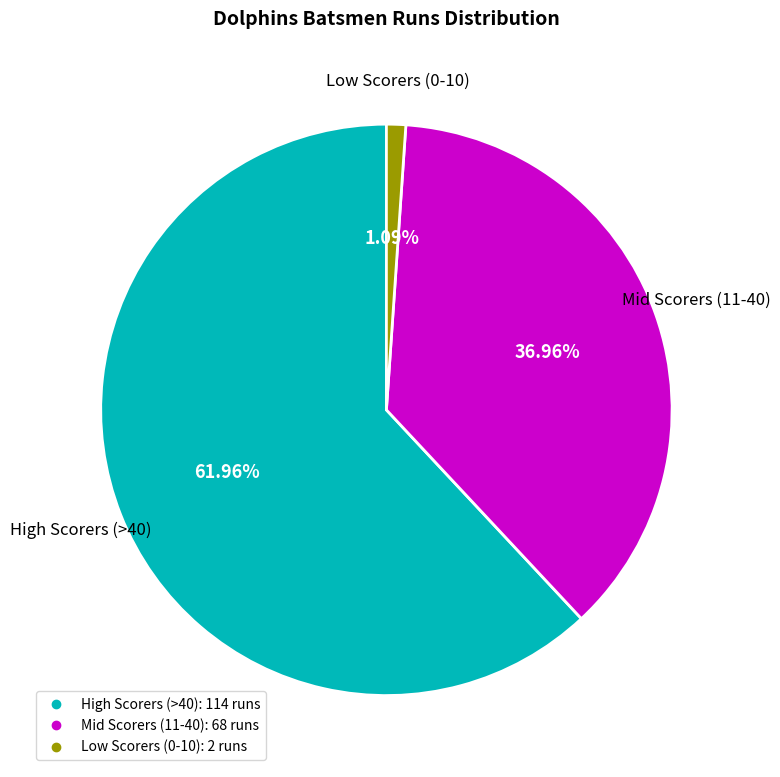

Is there a majority slice in this chart?

Yes